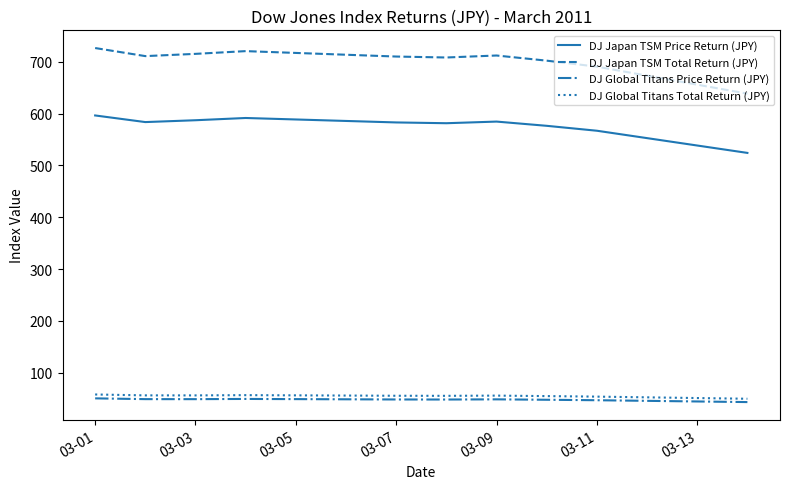

True or false: DJ Global Titans Price Return (JPY) and DJ Japan TSM Price Return (JPY) cross at least once.

False